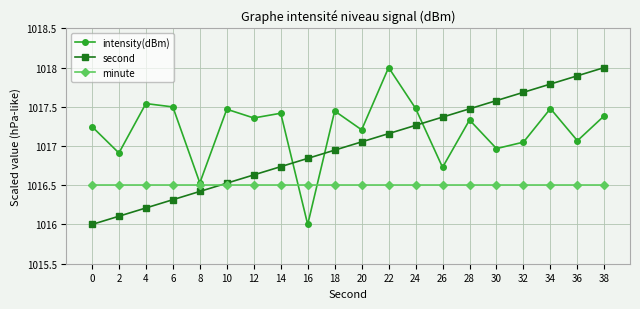

Is this an area chart (filled region under the line)?

No